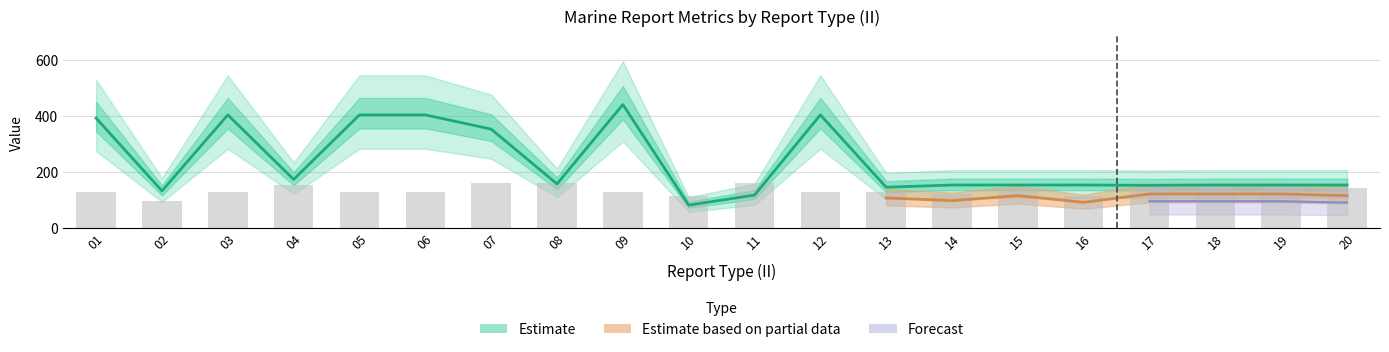

Reading left to right, extract all data points from this chart.

MSQUARE_mean: 01=392	02=132	03=404	04=173	05=404	06=404	07=353	08=157	09=441	10=81	11=117	12=404	13=145	14=153	15=153	16=153	17=152	18=153	19=153	20=153
RPT_LEN_mean: 01=128	02=96	03=128	04=152	05=128	06=128	07=160	08=160	09=128	10=112	11=160	12=128	13=128	14=120	15=144	16=112	17=152	18=152	19=152	20=144